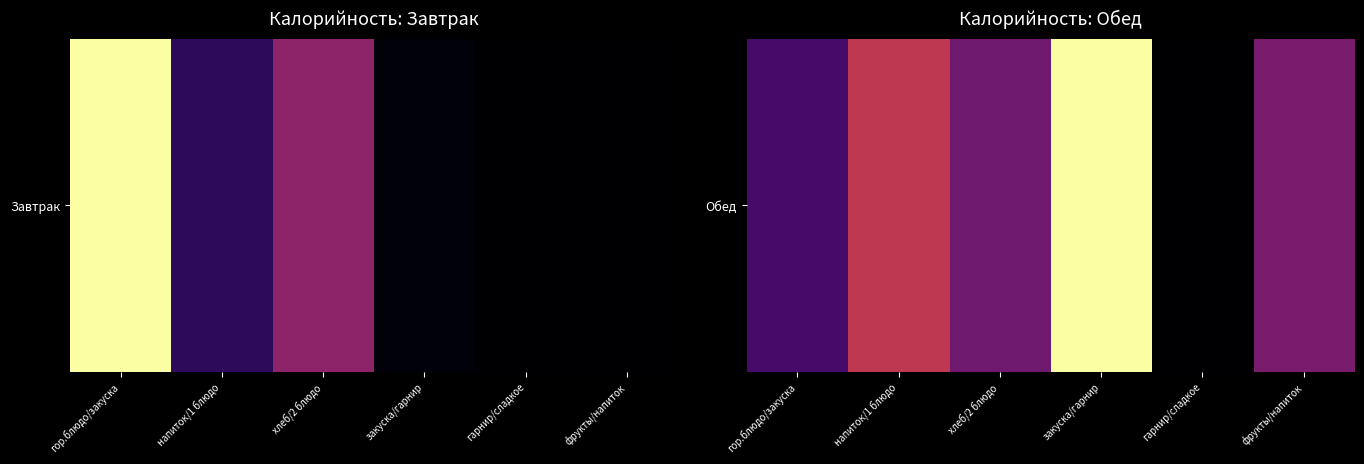

At which label is the value closest to 125?

напиток/1 блюдо